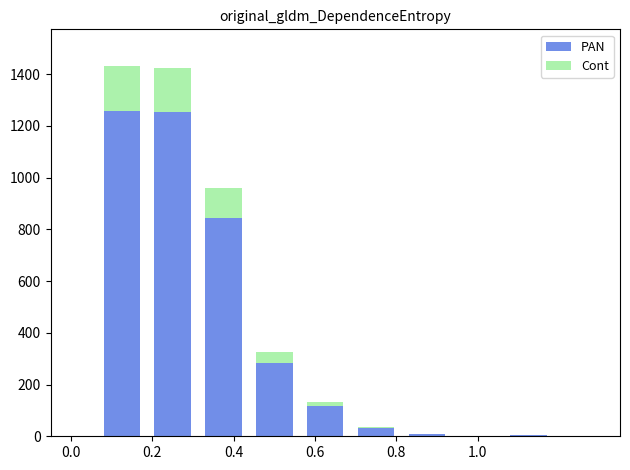

At which label does PAN first exceed 31?

0.2